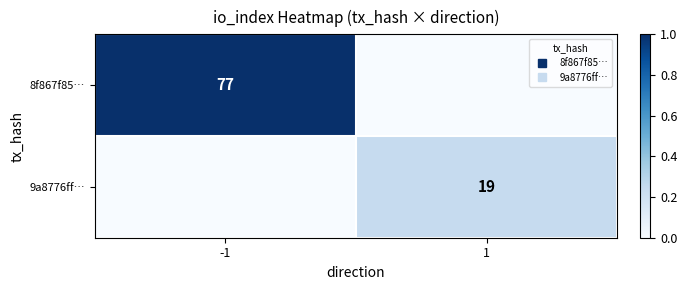

At which category is the sum across all series the highest?

-1